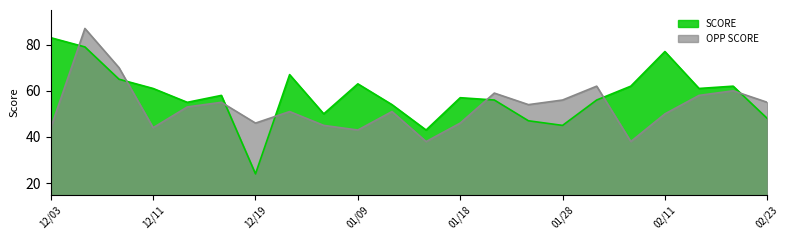

What is the label of the 21st point from the left?

02/19